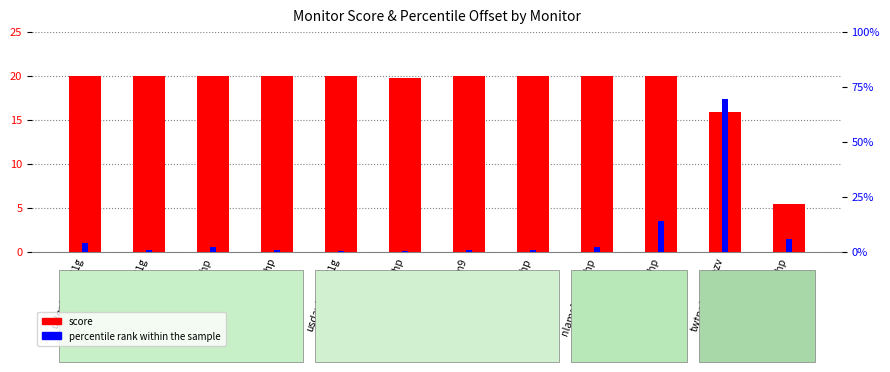

Reading left to right, what are all the values shown in this chart?

score: 20.0	20.0	20.0	20.0	20.0	19.7	20.0	20.0	20.0	20.0	15.9	5.5
percentile rank within the sample: 3.9	0.7	2.4	1.1	0.5	0.6	0.7	1.0	2.2	14.0	69.5	6.1